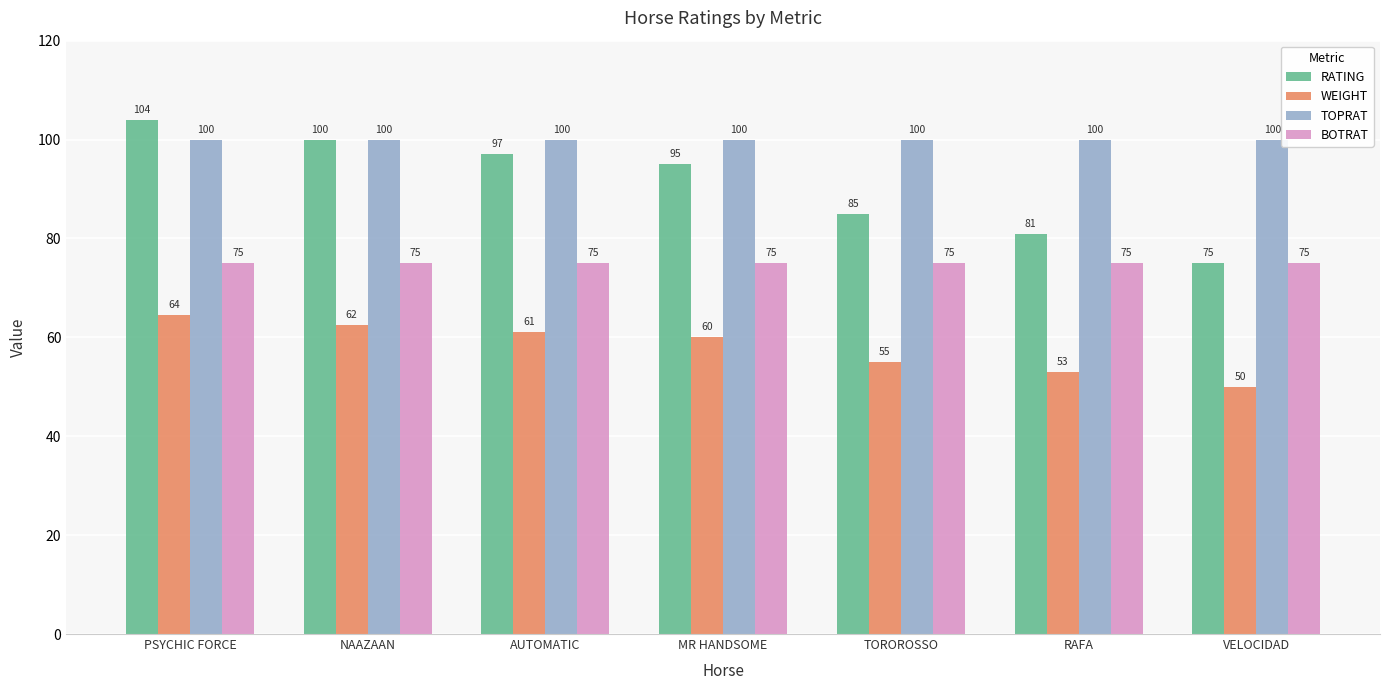

At which label does WEIGHT first exceed 60?

PSYCHIC FORCE